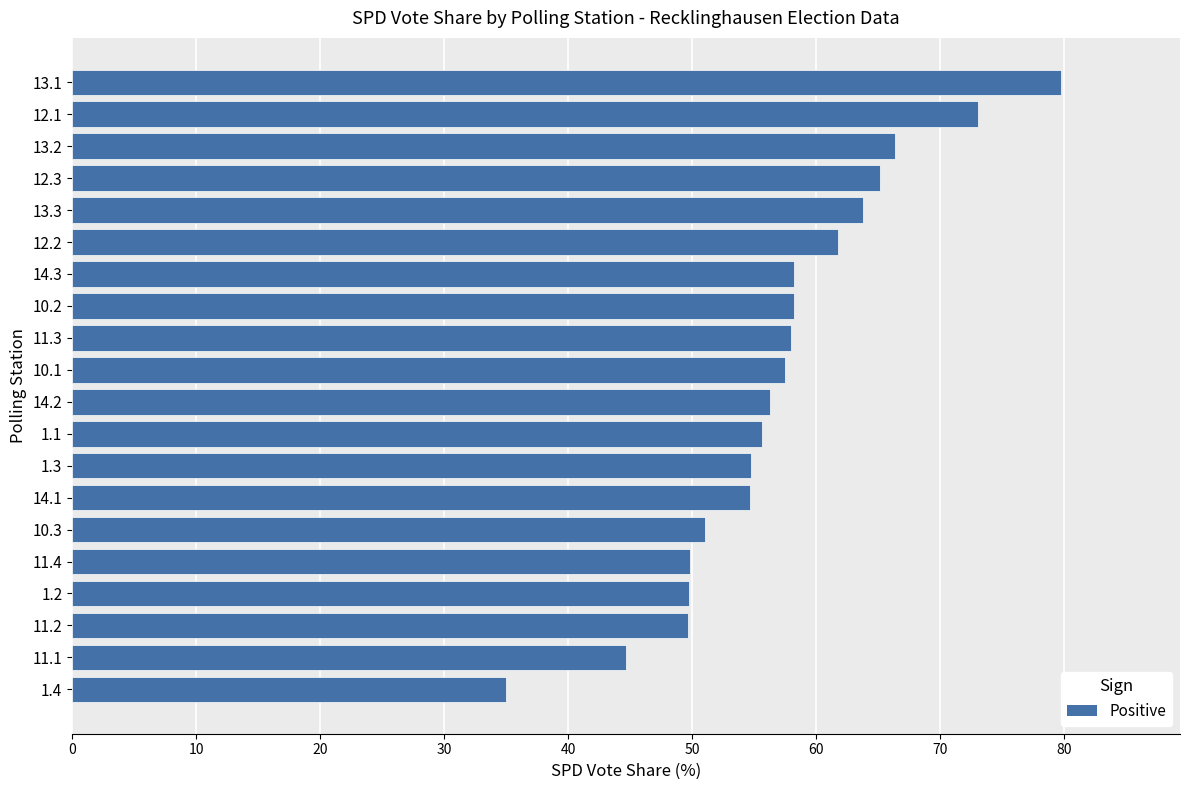

Approximately how many times larger is the value at 11.4 compared to 12.3?

0.8